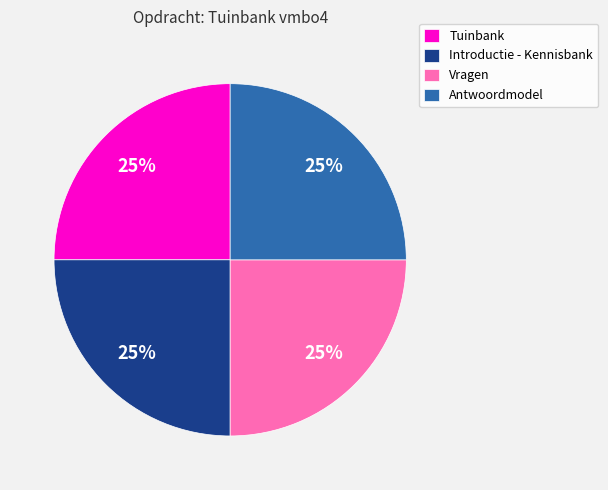

Is there a majority slice in this chart?

No